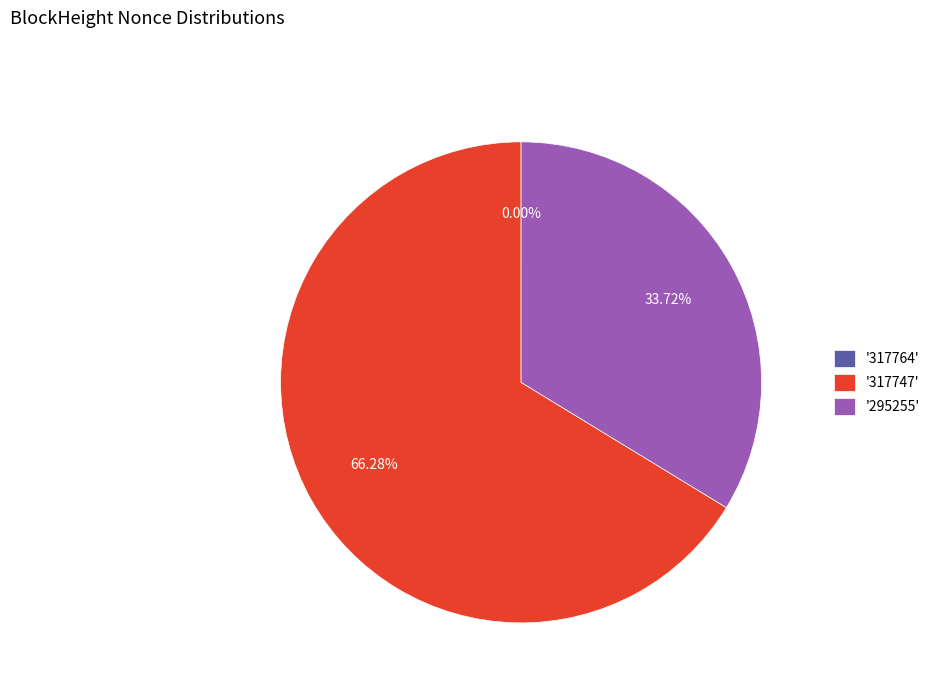

Does any single category account for the majority?

Yes